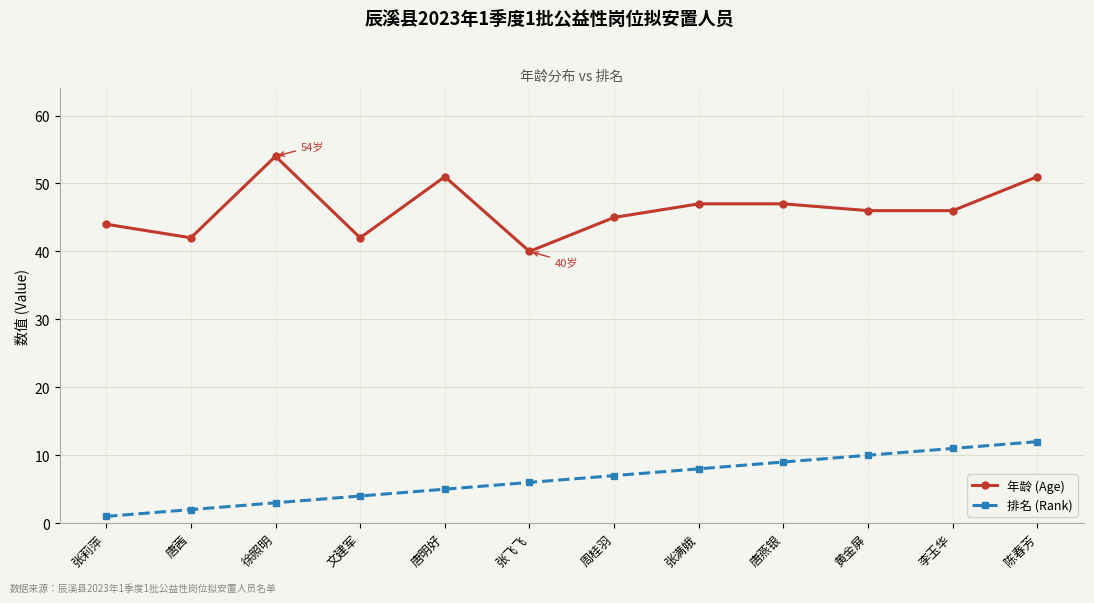

What are all the series names shown in the legend?

年龄 (Age), 排名 (Rank)